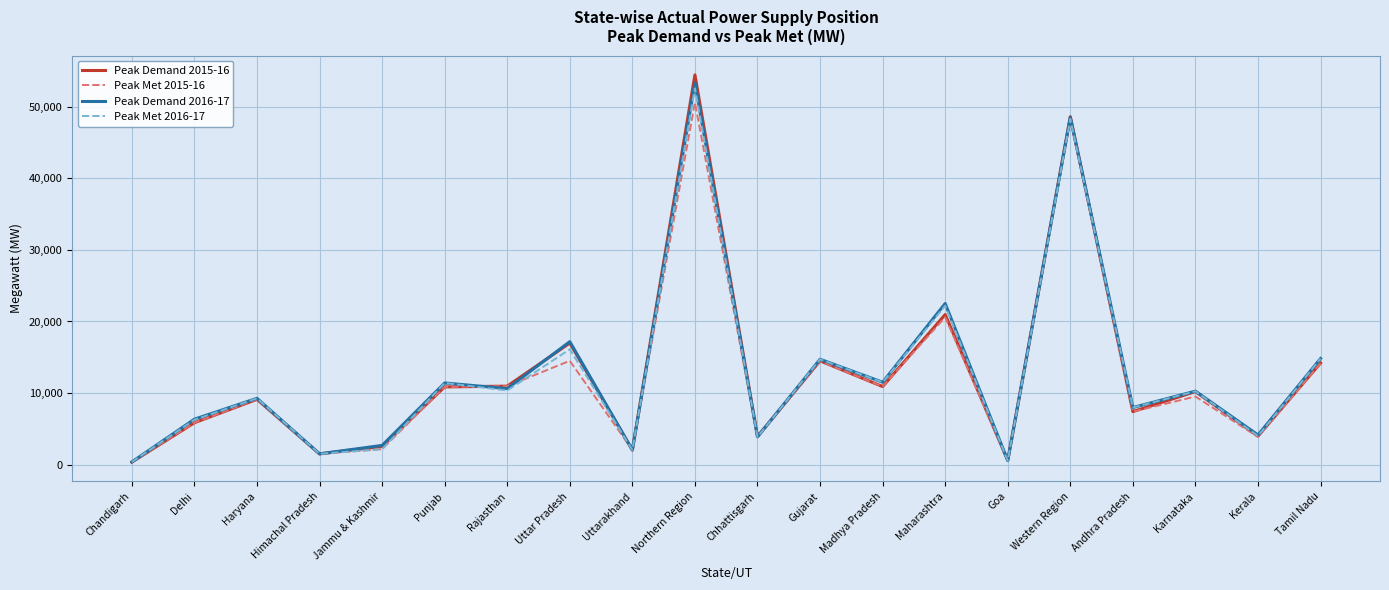

What is the difference between the maximum and minimum values in the Peak Met 2016-17 series?

52251